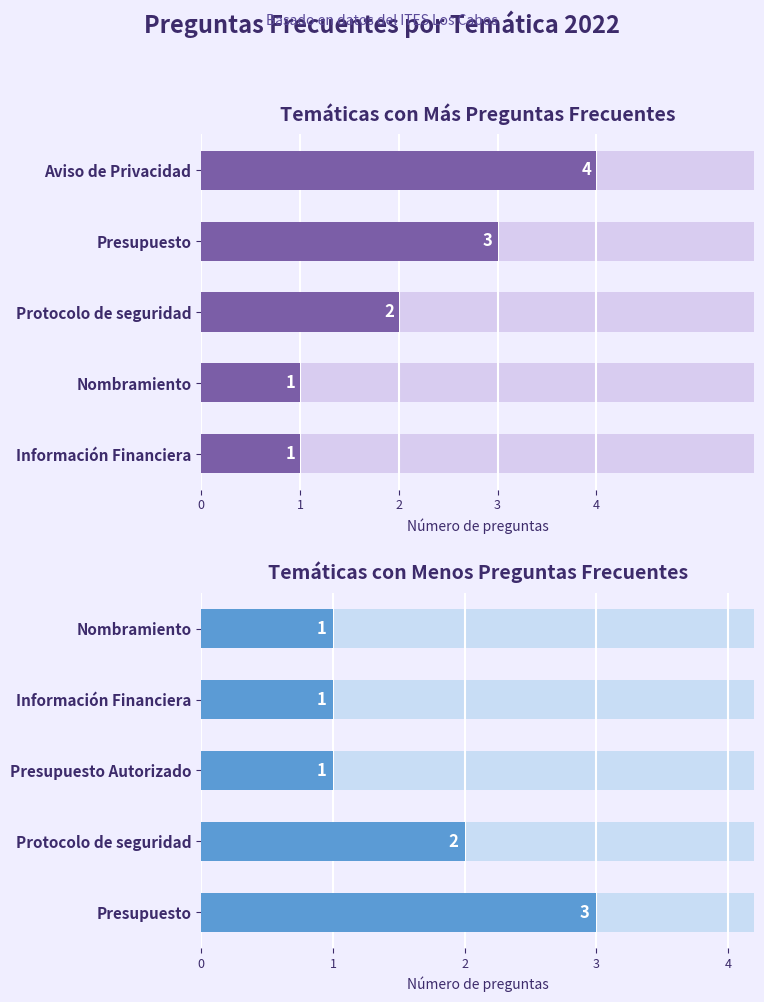

What is the value of the 4th bar from the left?

2